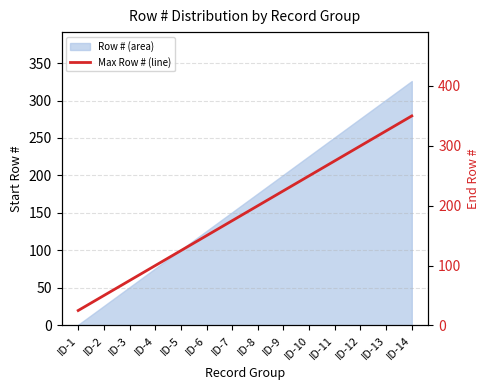

List the labels in order of value, largest first.

ID-14, ID-13, ID-12, ID-11, ID-10, ID-9, ID-8, ID-7, ID-6, ID-5, ID-4, ID-3, ID-2, ID-1